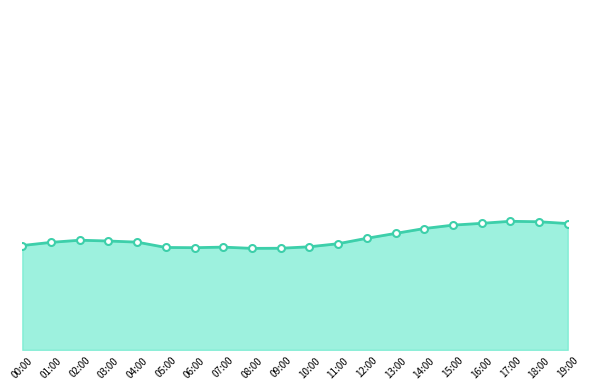

Does the chart have visible grid lines?

No